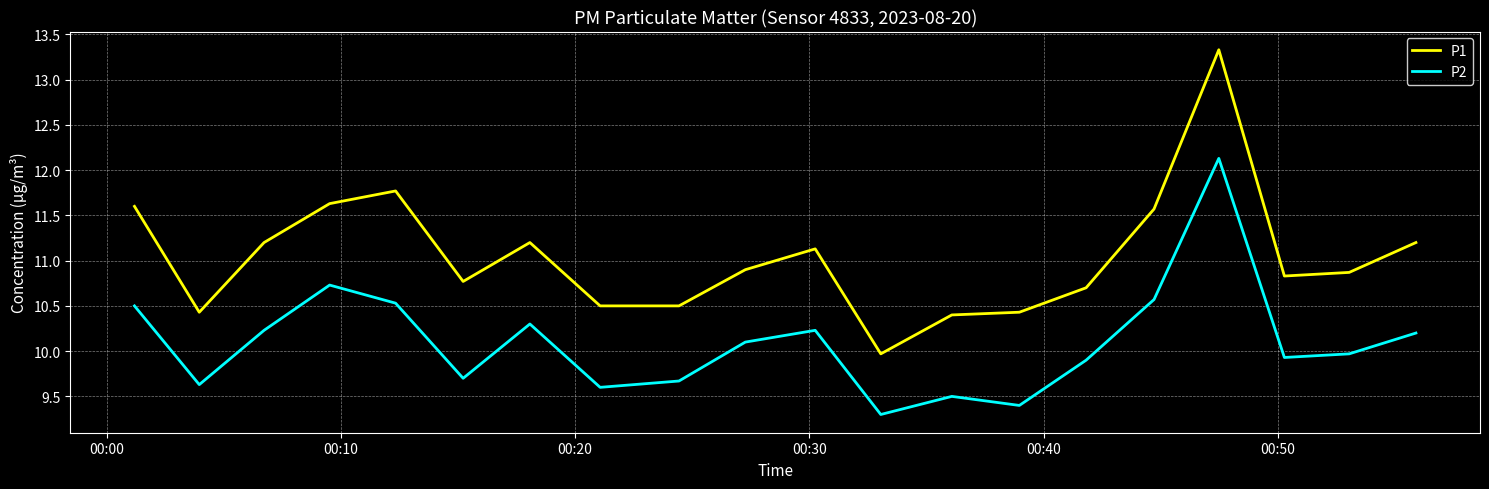

Which series has the largest total across all categories?

P1